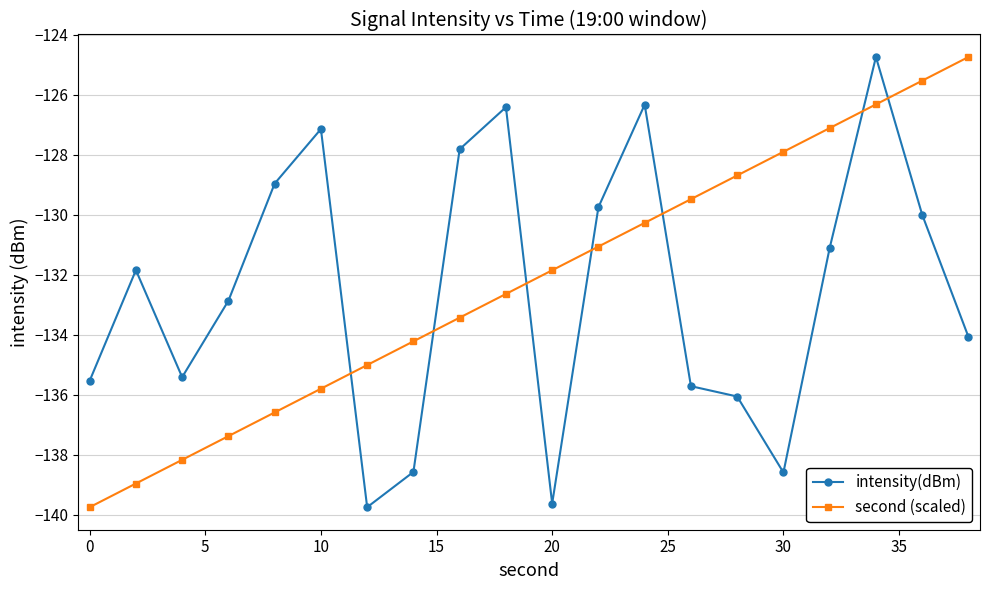

What is the maximum value shown in the chart?

-124.7